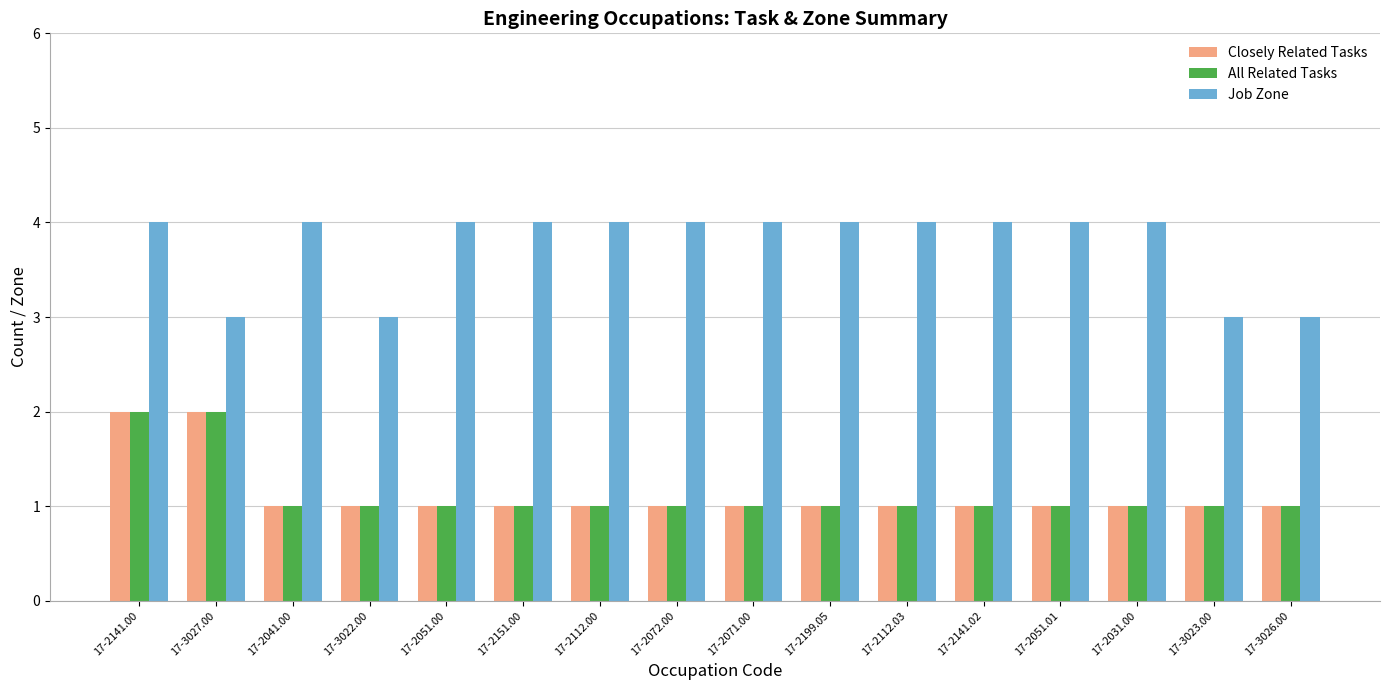

What is the average value of the Closely Related Tasks series?

1